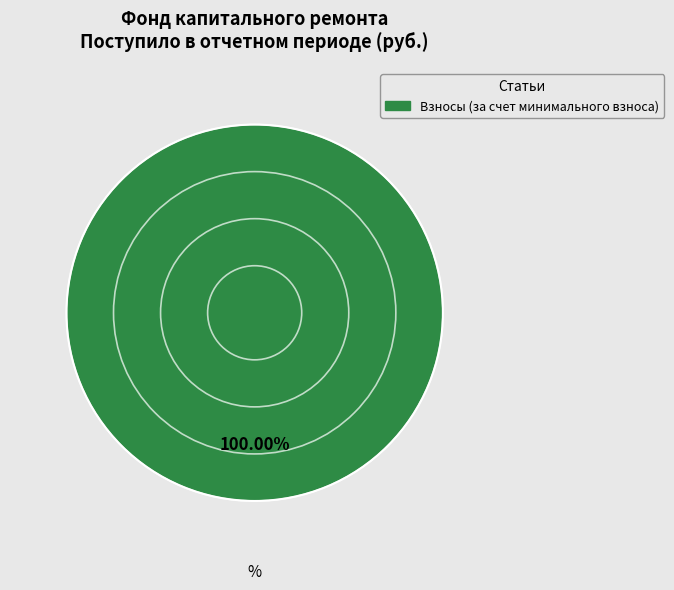

Is there any slice that represents more than half of the pie?

Yes